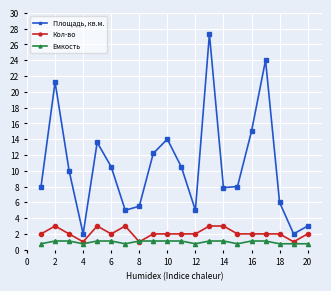

True or false: Площадь, кв.м. has more than 1 points higher than both neighbors.

True